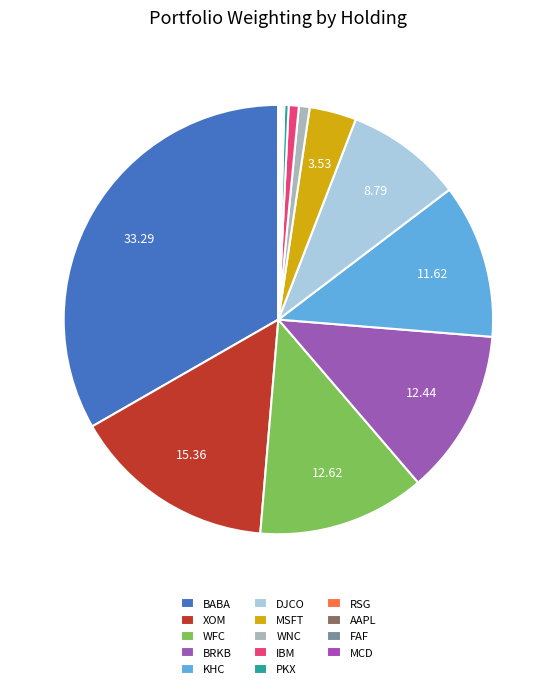

To the nearest percent, what is the combined percentage of MSFT and DJCO?

12%